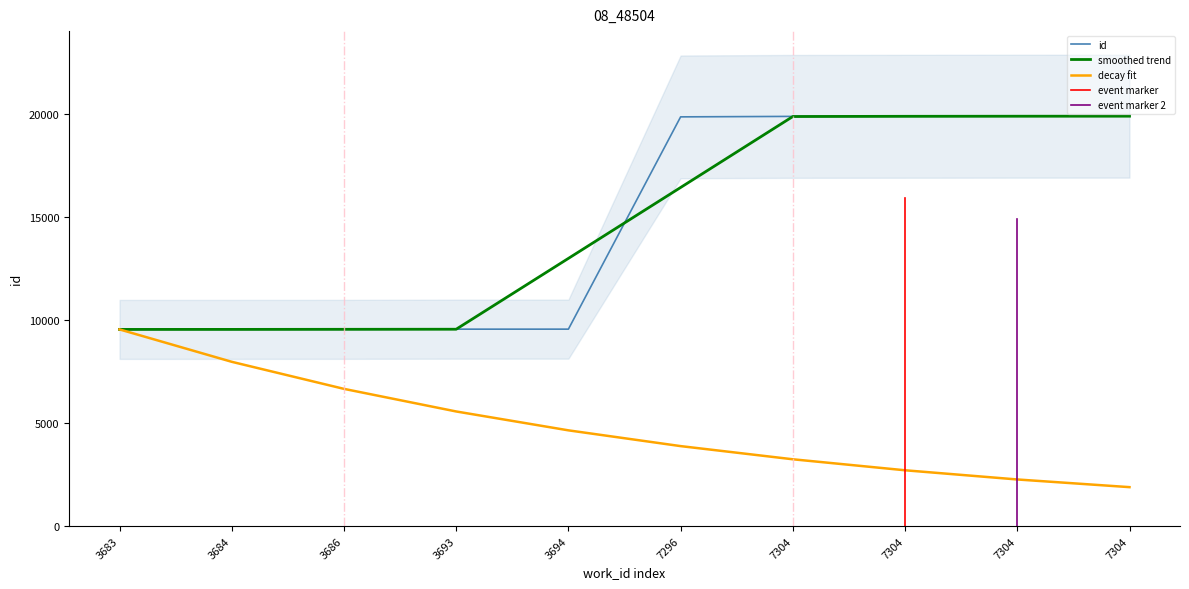

Reading right to left, list all the values displayed in this chart.

7304=19900	7304=19898	7304=19894	7304=19889	7296=19866	3694=9560	3693=9559	3686=9550	3684=9548	3683=9547